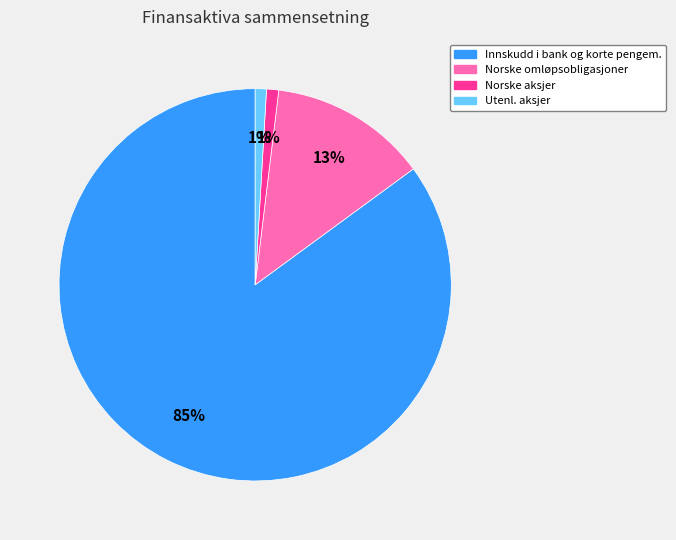

Count the number of slices in the pie.

4